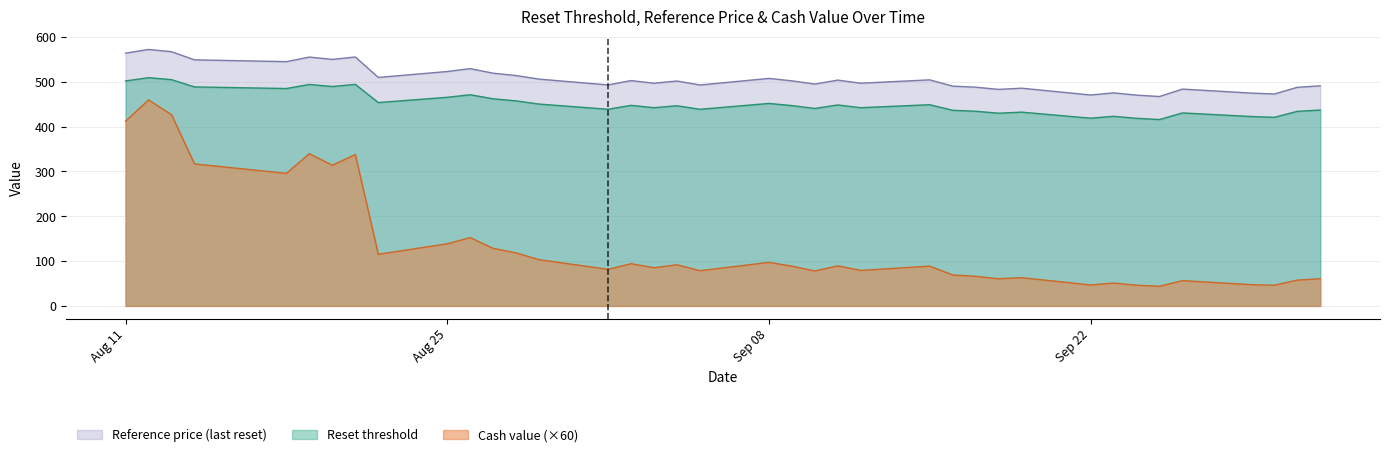

What is the difference between the second highest and second lowest values in the Reference price (last reset) series?

96.9